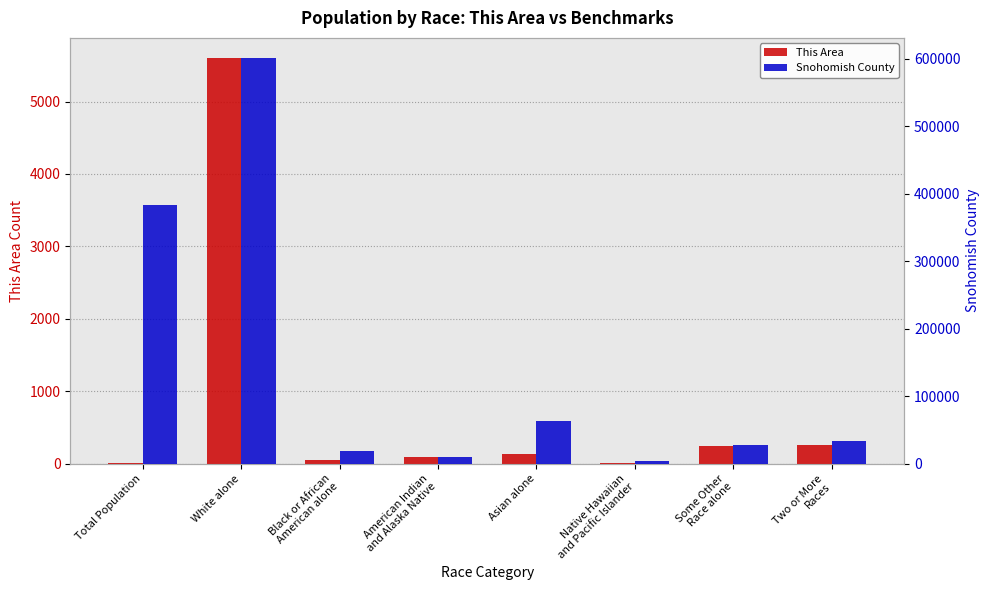

List the labels in order of This Area value, largest first.

White alone, Two or More
Races, Some Other
Race alone, Asian alone, American Indian
and Alaska Native, Black or African
American alone, Native Hawaiian
and Pacific Islander, Total Population